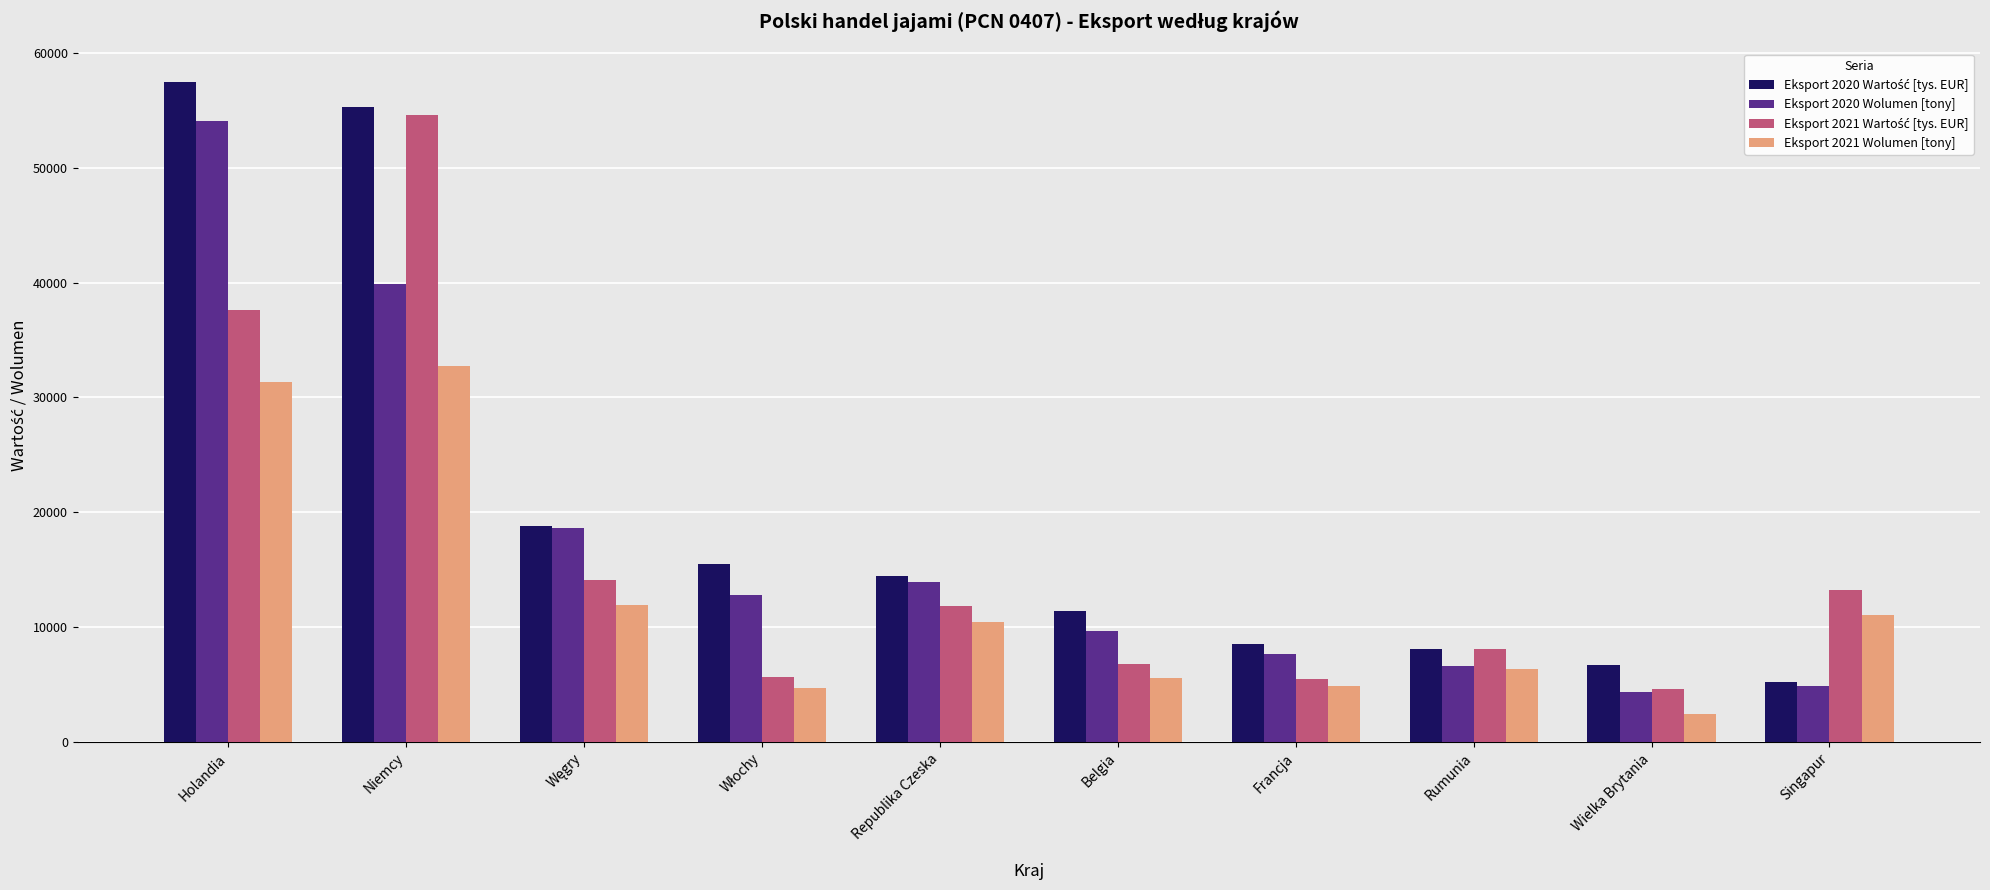

What is the difference between the maximum and minimum values in the Eksport 2020 Wolumen [tony] series?

49603.4